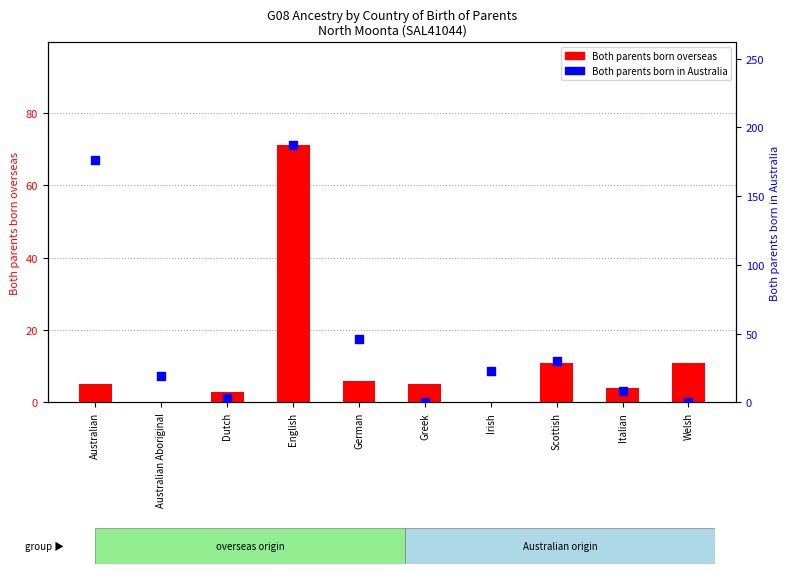

Which series has the widest spread of Y values?

Both parents born in Australia